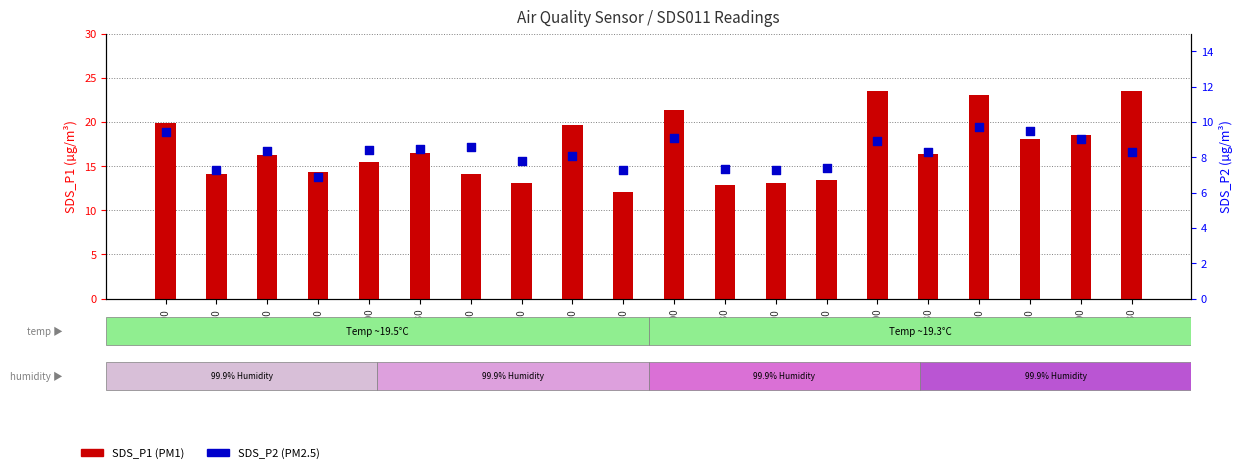

At how many categories does at least one series exceed 12?

20